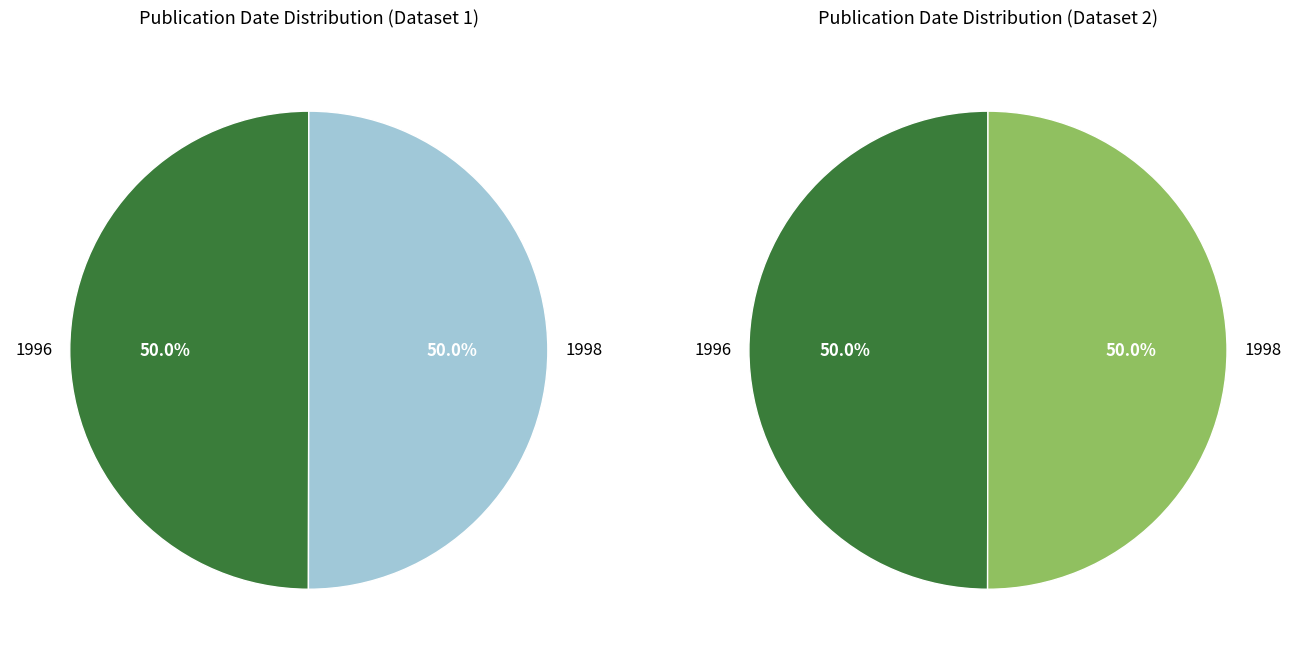

What is the ratio of the value at The World List of Threatened Trees (1998) to the value at Conservation and sustainable management (WCMC, 1996)?

1.0